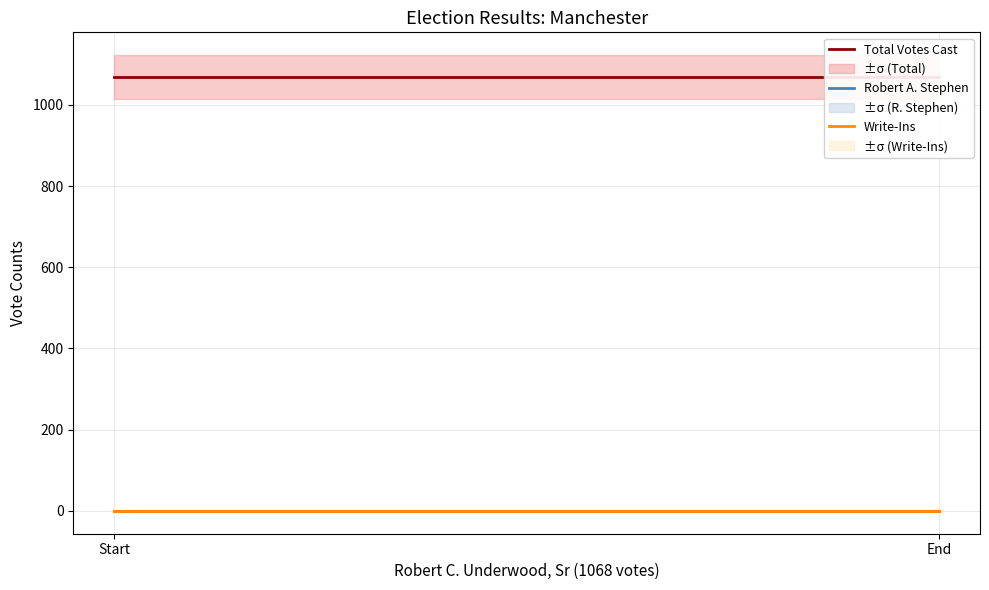

At how many categories does at least one series exceed 839?

2